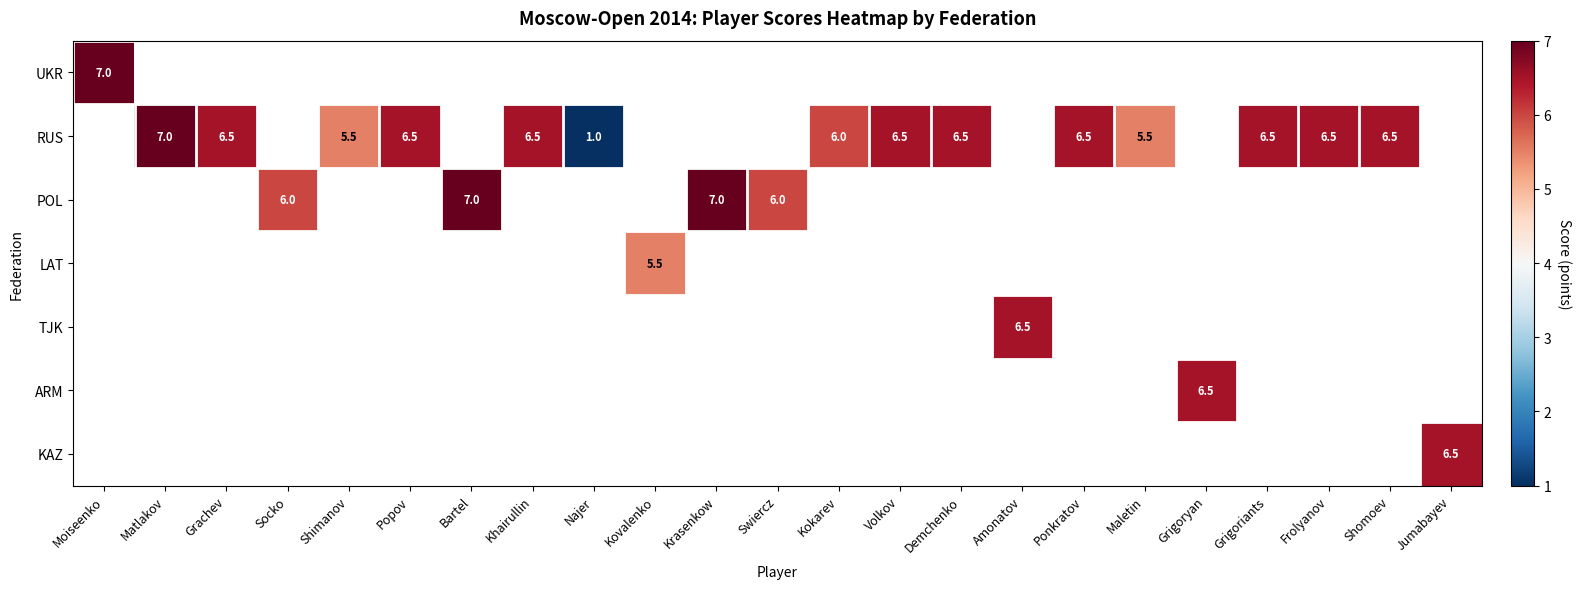

At which label does UKR reach its peak?

Moiseenko